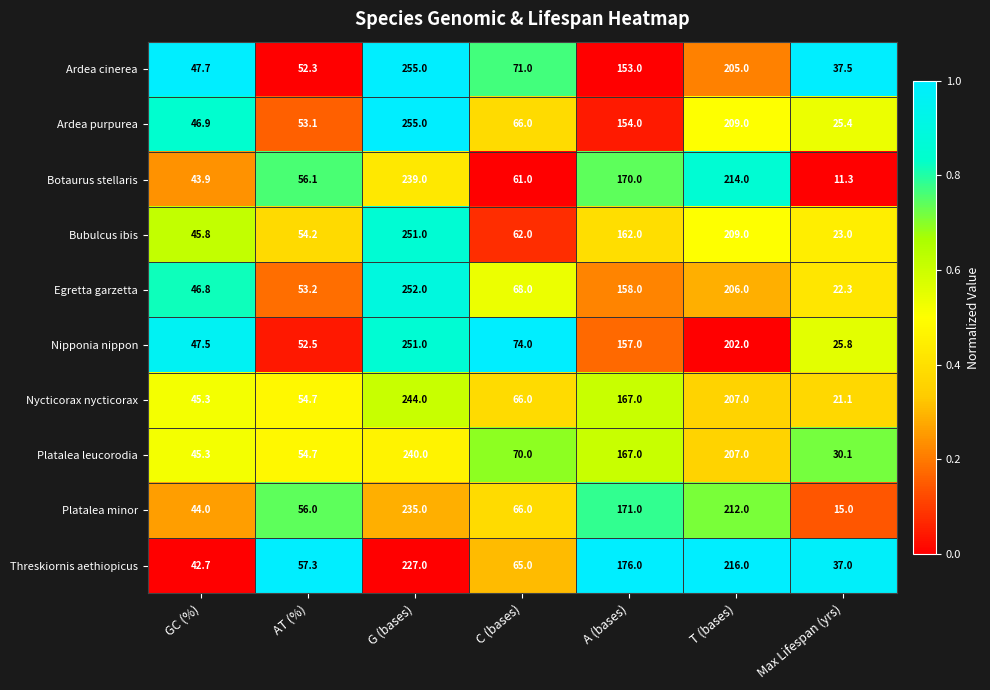

What is the total value across all series at GC (%)?

455.9